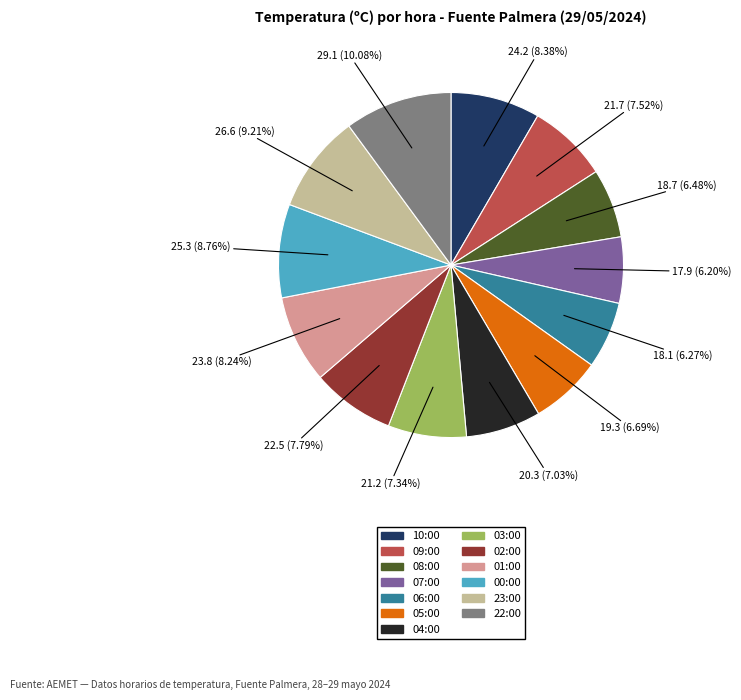

Which category has the biggest portion of the pie?

22:00